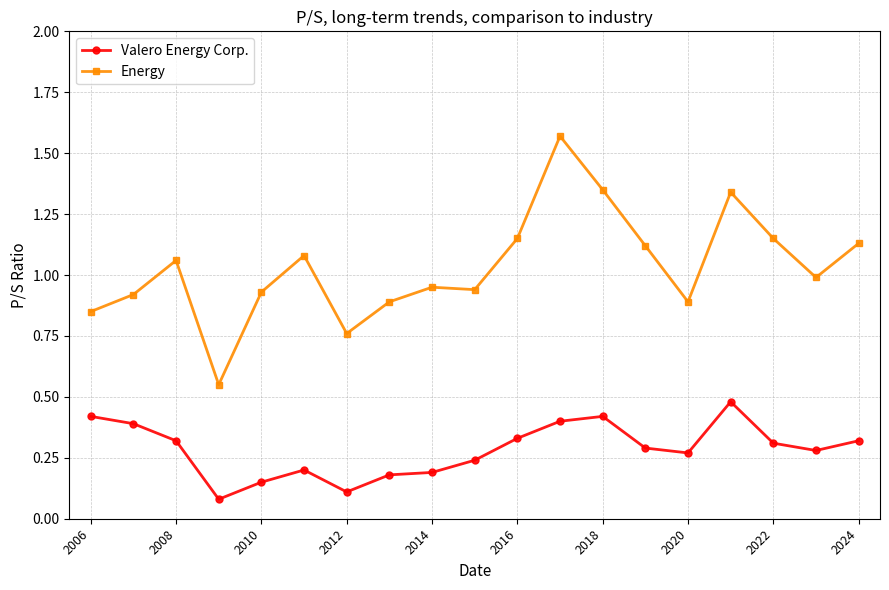

True or false: Valero Energy Corp. has more than 0 points higher than both neighbors.

True